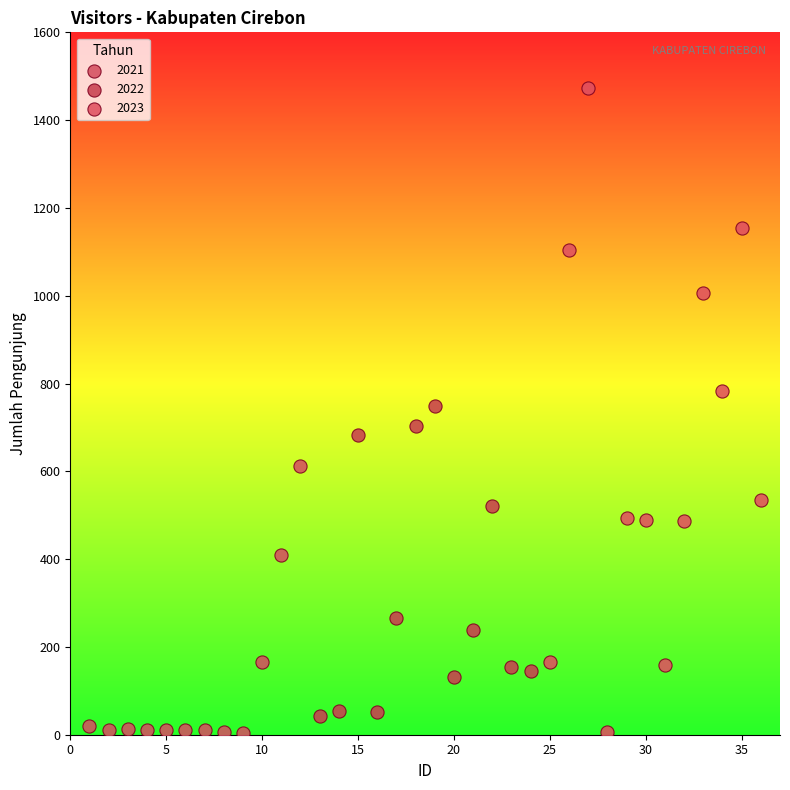

Which series reaches the maximum Y coordinate?

2023